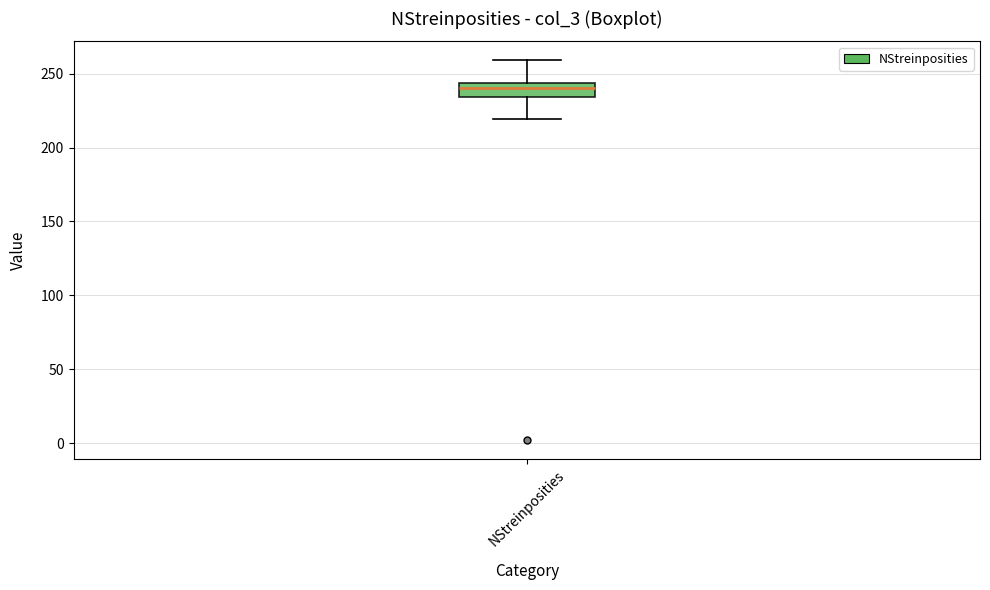

Transcribe this box plot: give where the median line is, the range the box spans, and where the two whiskers end, as read against the y-axis. The values are not printed on the chart, so give them approximately, as read against the axis.

median 240, box 235 to 245, whiskers 220 to 260